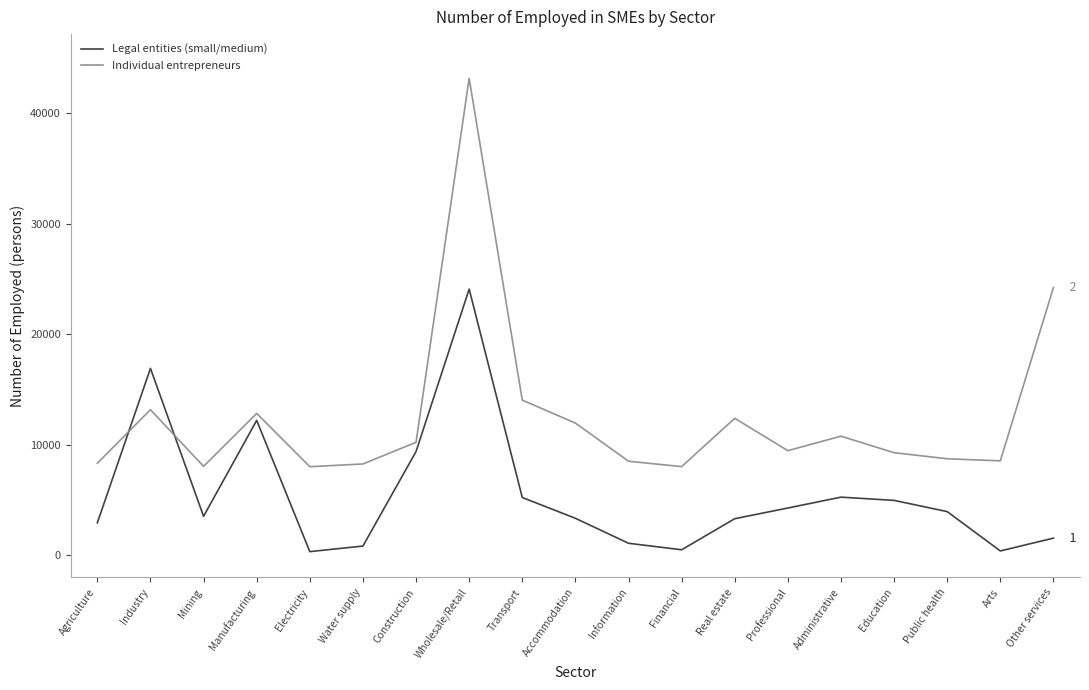

Is it true that Individual entrepreneurs equals 18490 at Transport?

False